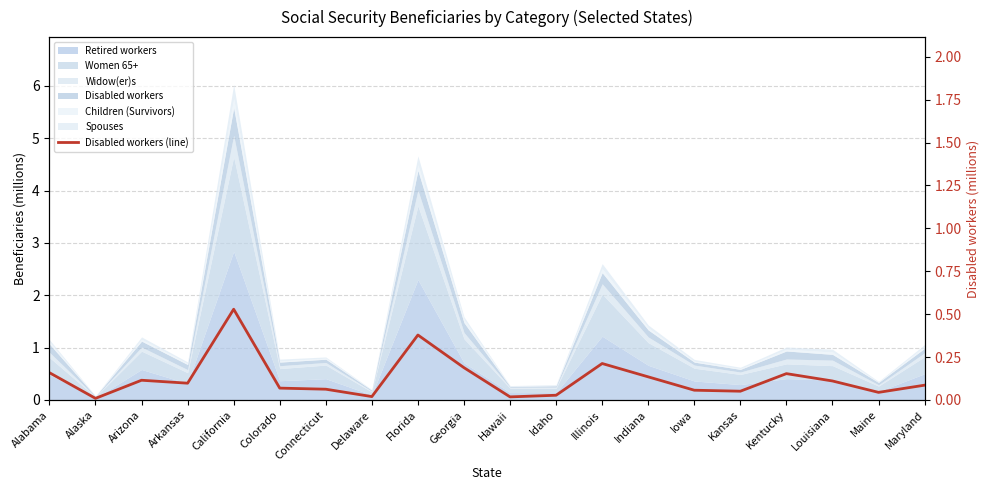

True or false: the data shows 0.0 at Hawaii.

True